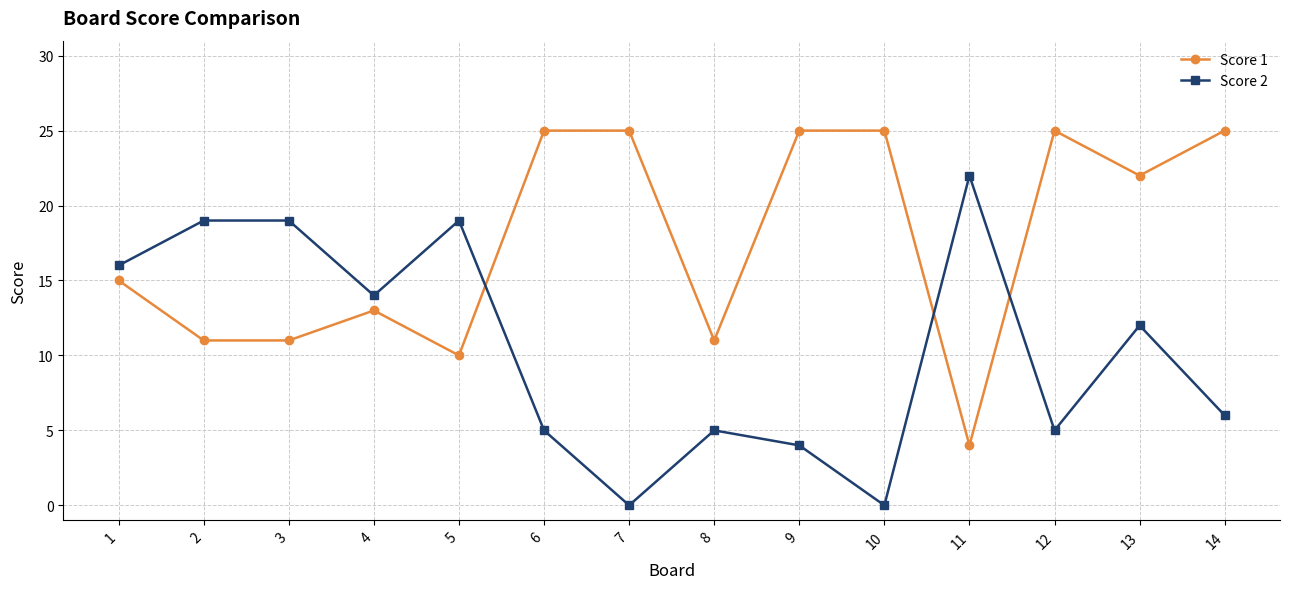

At which category does Score 1 reach its first local peak?

4